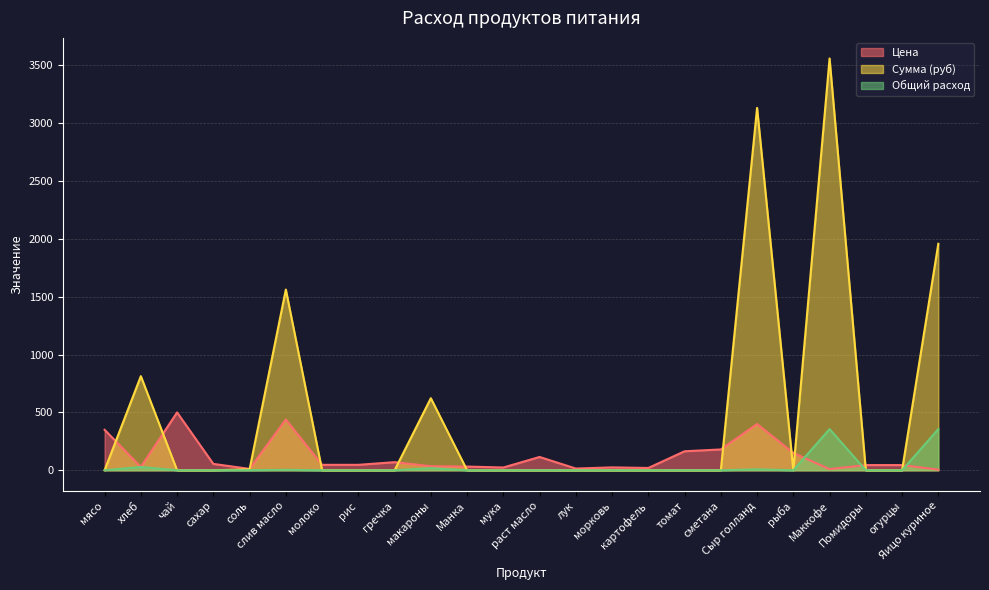

Reading left to right, transcribe all the data shown in this chart.

Цена: мясо=350.0	хлеб=28.6	чай=500.0	сахар=55.0	соль=12.0	слив масло=438.9	молоко=47.0	рис=47.0	гречка=70.0	макароны=35.0	Манка=32.0	мука=24.0	раст масло=115.0	лук=15.0	морковь=25.0	картофель=20.0	томат=164.3	сметана=180.0	Сыр голланд=400.0	рыба=150.0	Маккофе=10.0	Помидоры=45.0	огурцы=45.0	Яицо куриное=5.5
Сумма: мясо=0.0	хлеб=813.7	чай=0.0	сахар=0.0	соль=8.5	слив масло=1562.4	молоко=0.0	рис=0.0	гречка=0.0	макароны=623.0	Манка=0.0	мука=0.0	раст масло=0.0	лук=0.0	морковь=0.0	картофель=0.0	томат=0.0	сметана=0.0	Сыр голланд=3132.8	рыба=0.0	Маккофе=3560.0	Помидоры=0.0	огурцы=0.0	Яицо куриное=1958.0
Общий расход: мясо=0.0	хлеб=28.5	чай=0.0	сахар=0.0	соль=0.7	слив масло=3.6	молоко=0.0	рис=0.0	гречка=0.0	макароны=17.8	Манка=0.0	мука=0.0	раст масло=0.0	лук=0.0	морковь=0.0	картофель=0.0	томат=0.0	сметана=0.0	Сыр голланд=7.8	рыба=0.0	Маккофе=356.0	Помидоры=0.0	огурцы=0.0	Яицо куриное=356.0